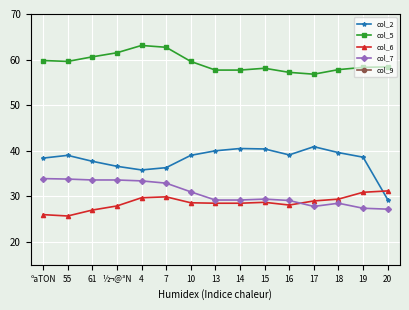

Which has a higher value, ½¬@³N or 14?

14